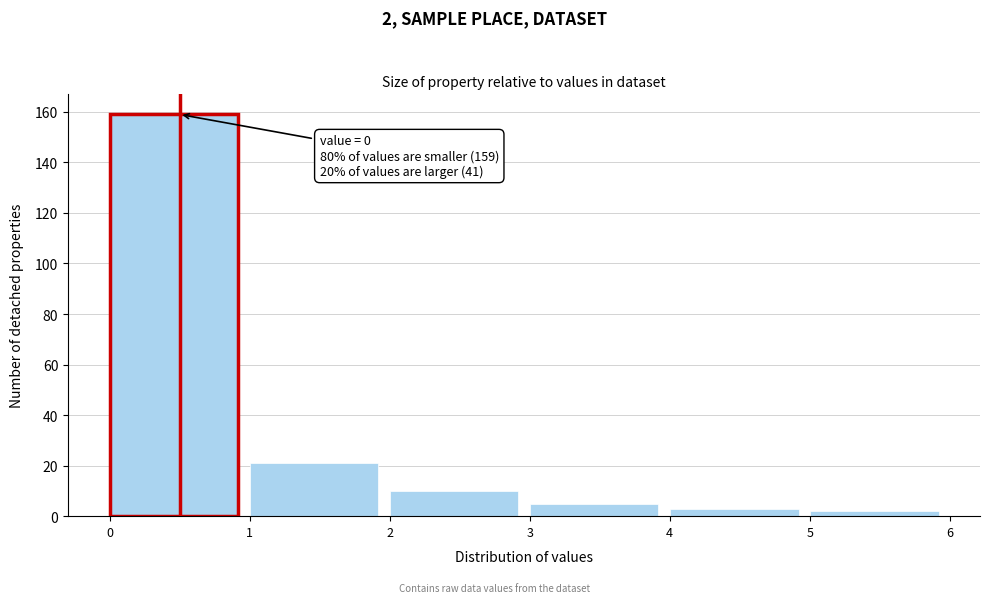

Over which range of the x-axis is the bar tallest?

0 to 1